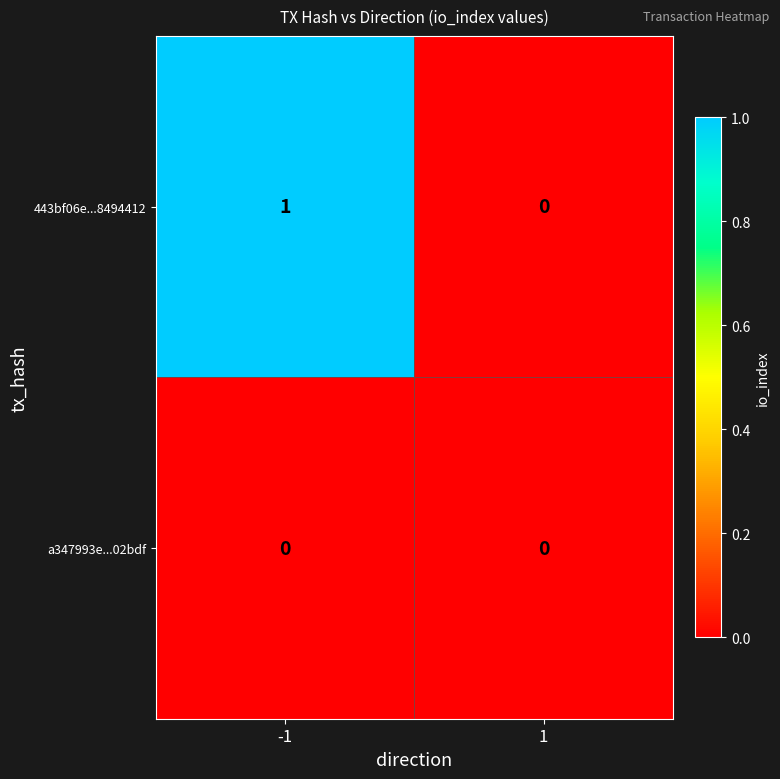

How many series are shown in this chart?

2